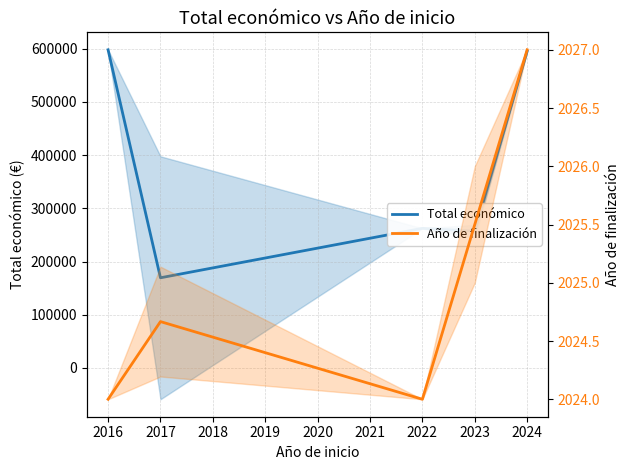

True or false: Total económico and Año de finalización cross at least once.

False